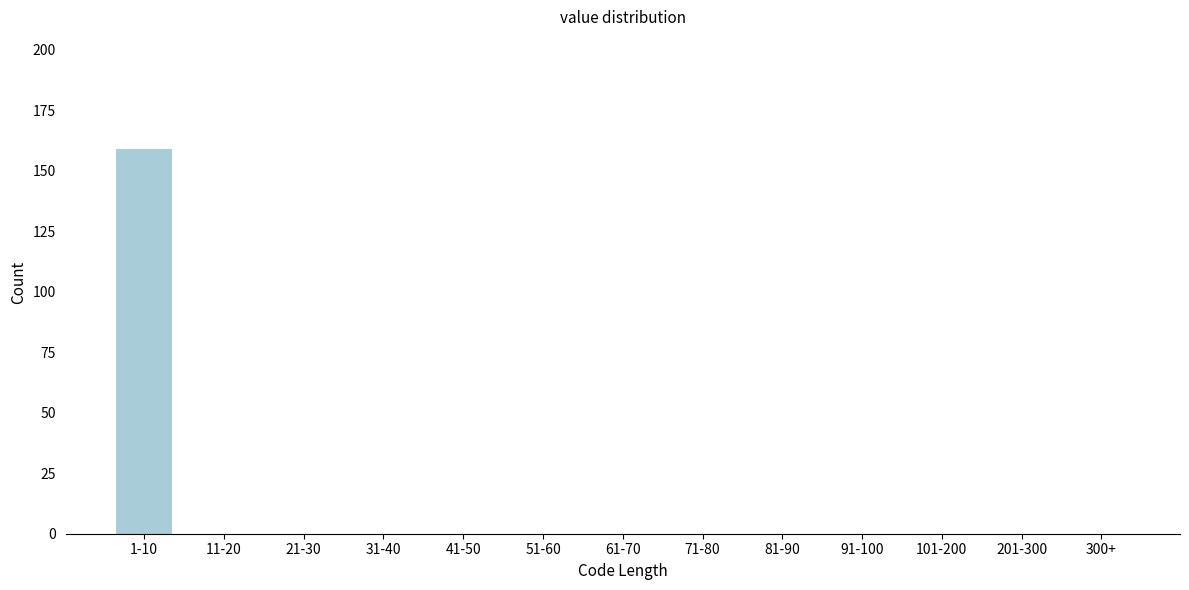

Reading right to left, what are all the values shown in this chart?

300+=0	201-300=0	101-200=0	91-100=0	81-90=0	71-80=0	61-70=0	51-60=0	41-50=0	31-40=0	21-30=0	11-20=0	1-10=159